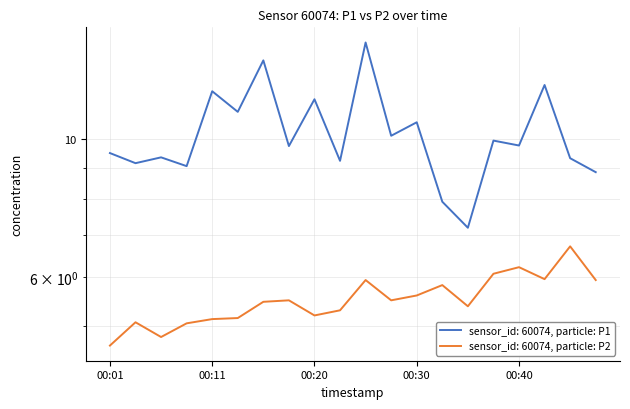

The P2 series shows 7.8 at 00:28. True or false?

False